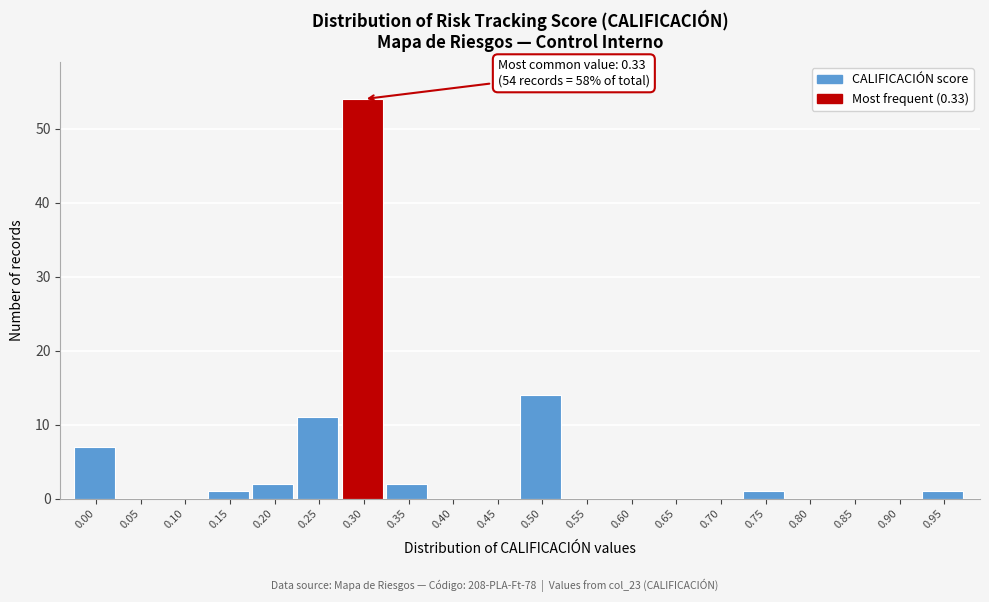

Reading left to right, list all the values displayed in this chart.

0.00=7	0.05=0	0.10=0	0.15=1	0.20=2	0.25=11	0.30=54	0.35=2	0.40=0	0.45=0	0.50=14	0.55=0	0.60=0	0.65=0	0.70=0	0.75=1	0.80=0	0.85=0	0.90=0	0.95=1